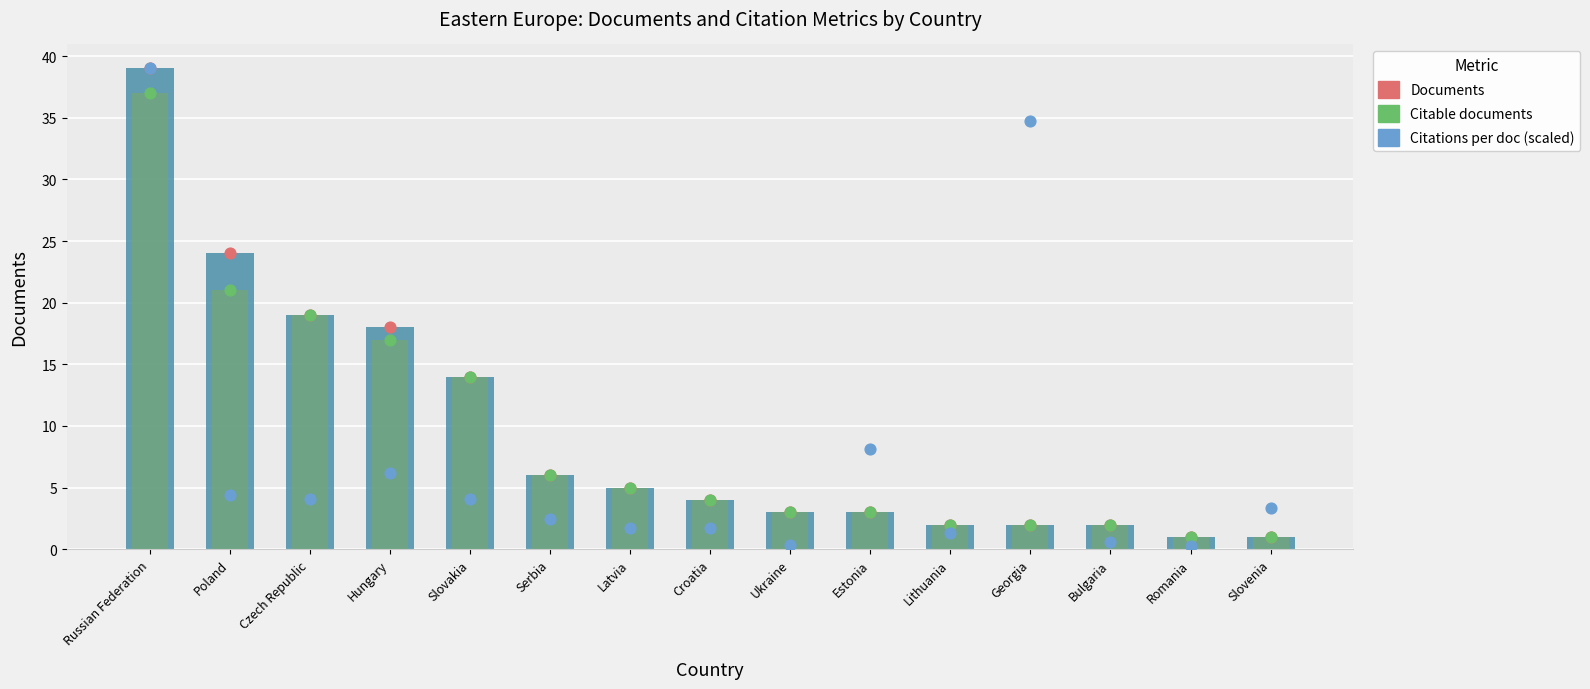

What is the total value across all series at Georgia?

42.8